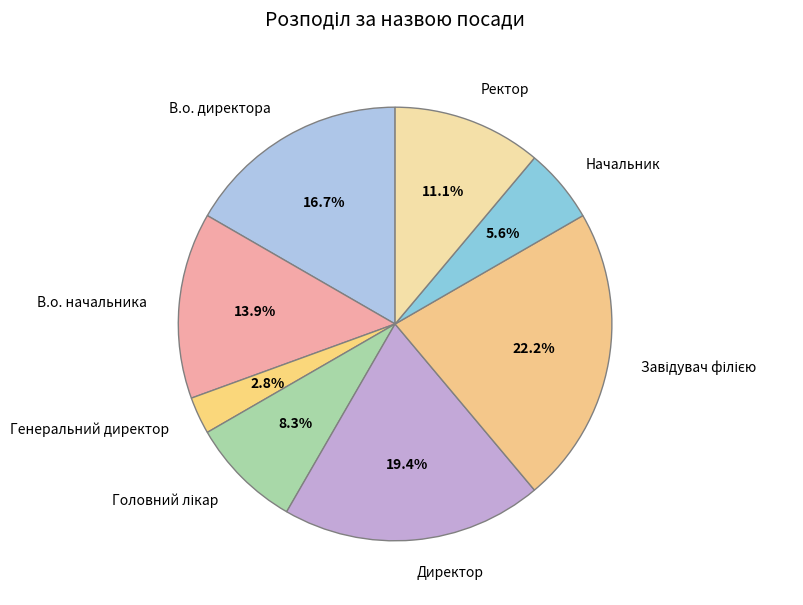

Which has a higher value, Начальник or Директор?

Директор